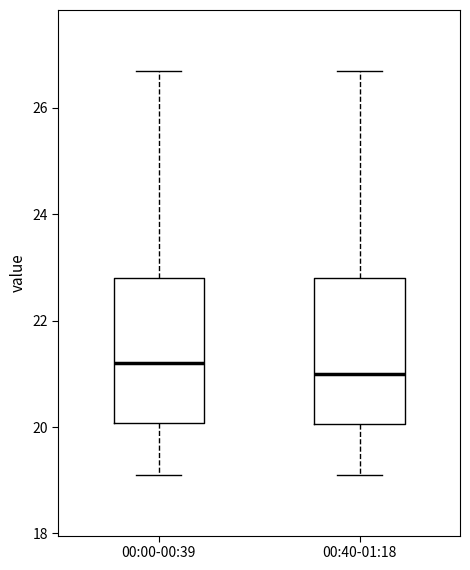

Reading left to right, read every box against the y-axis: the position of its median line, the range the box covers, and the ends of its whiskers. The values are not printed on the chart, so give them approximately, as read against the axis.

00:00-00:39: median 21.2, box 20.0 to 22.8, whiskers 19.2 to 26.8
00:40-01:18: median 21.0, box 20.0 to 22.8, whiskers 19.2 to 26.8